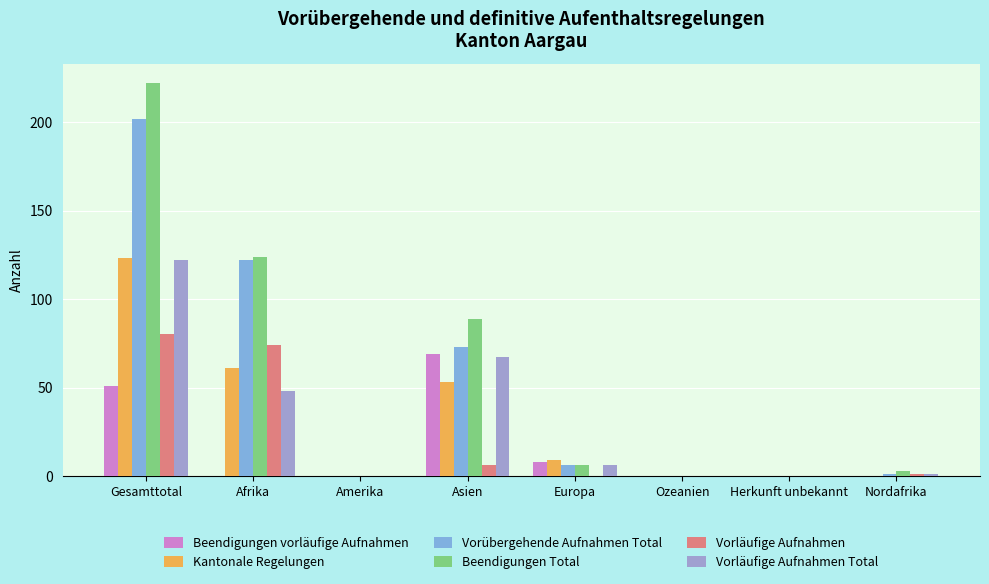

Which category has the highest value in the Vorläufige Aufnahmen Total series?

Gesamttotal